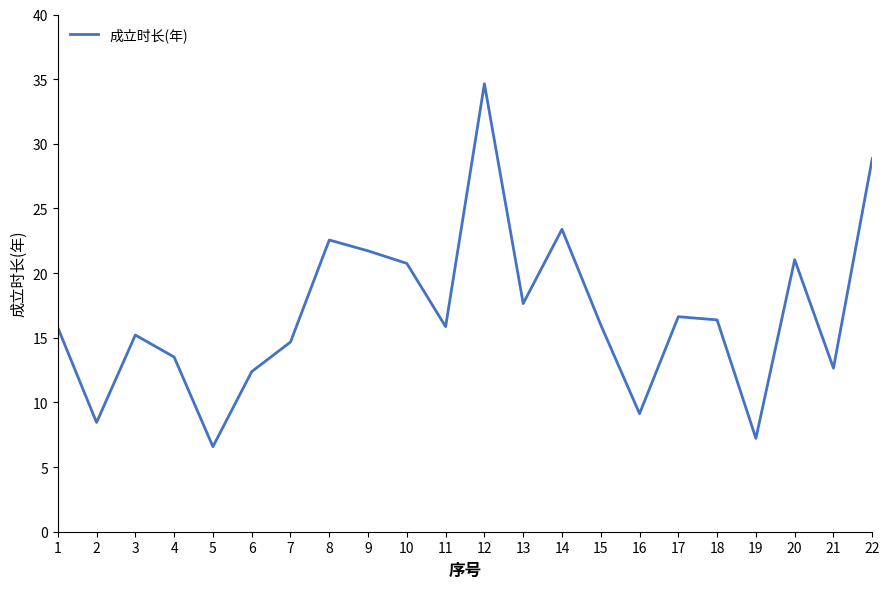

True or false: the data shows 9.1 at 16.

True